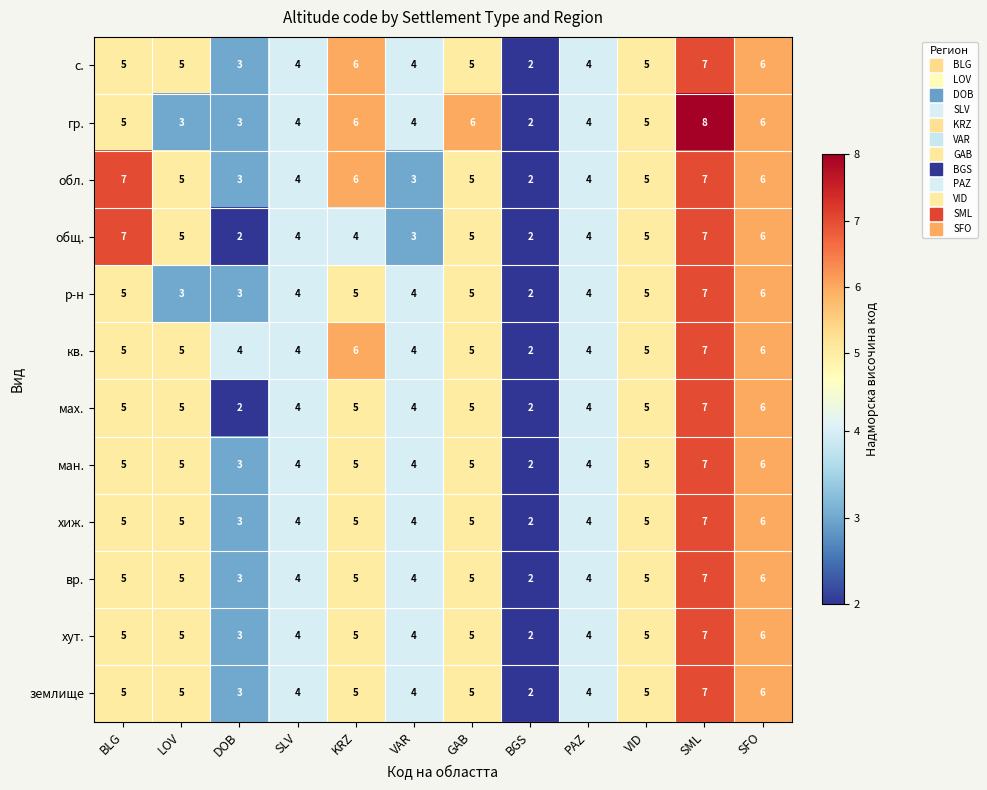

What is the average value of the кв. series?

5